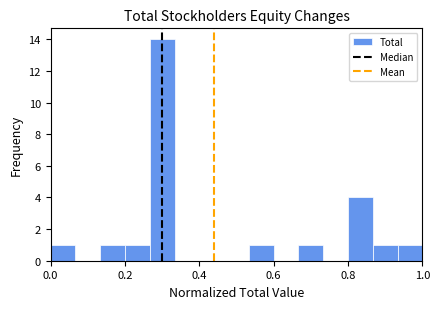

Read against the x-axis, roughly where is the centre of the tallest bar?

0.30